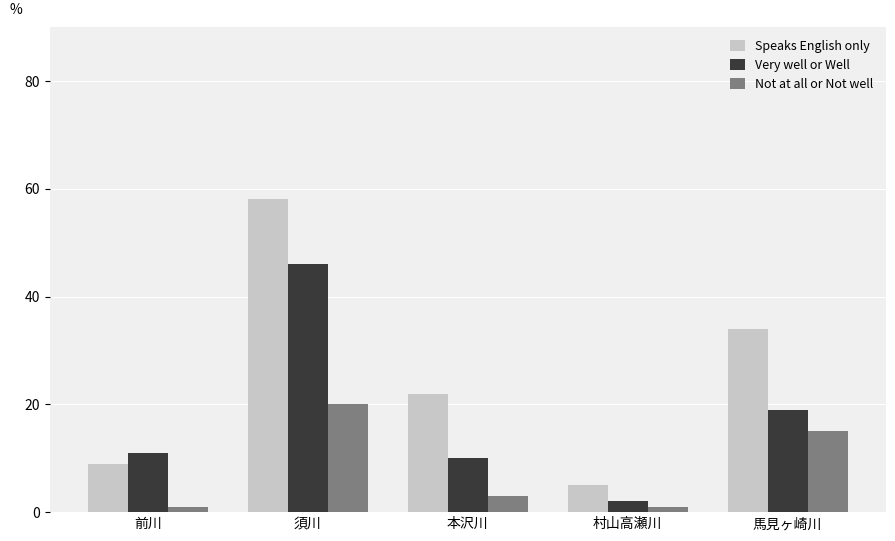

Which category has the highest value across all series?

須川